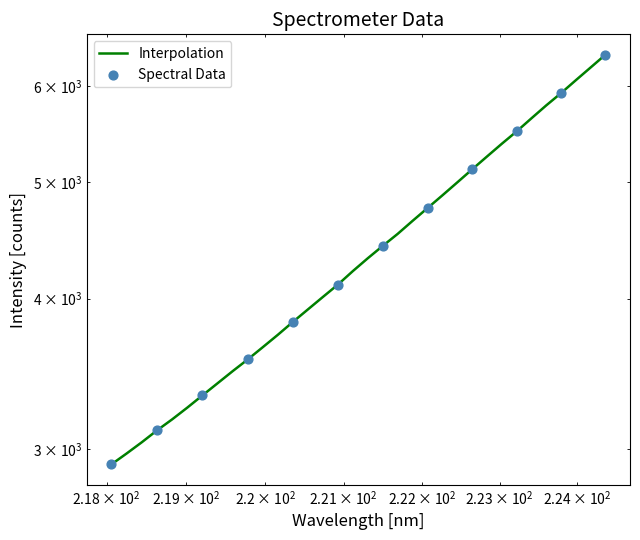

Approximately how many times larger is the value at 221.1174 compared to 218.442?

1.4